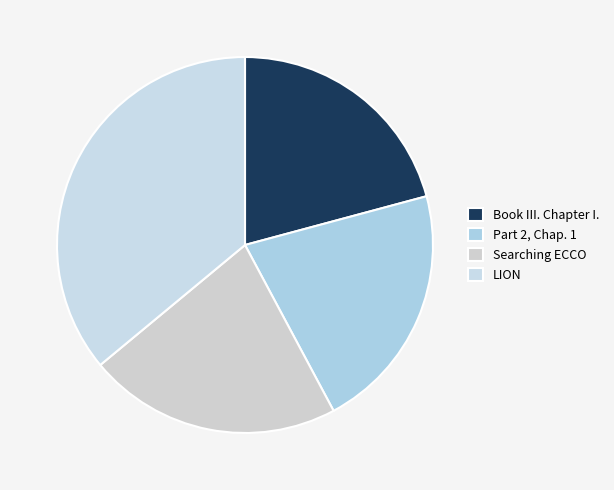

To the nearest percent, what percentage of the pie is LION?

36%